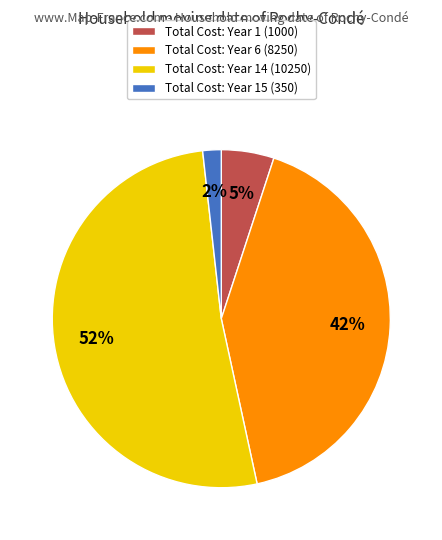

To the nearest percent, what percentage of the pie is Total Cost: Year 1 (1000)?

5%